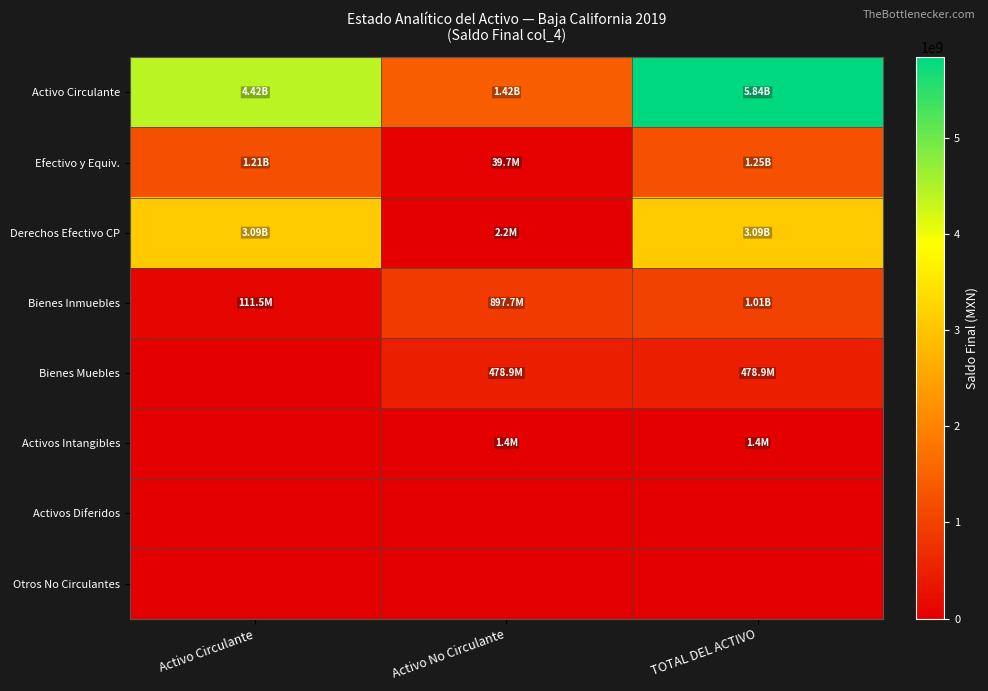

Between Activo Circulante and Activo No Circulante, which series saw the biggest shift?

Derechos Efectivo CP